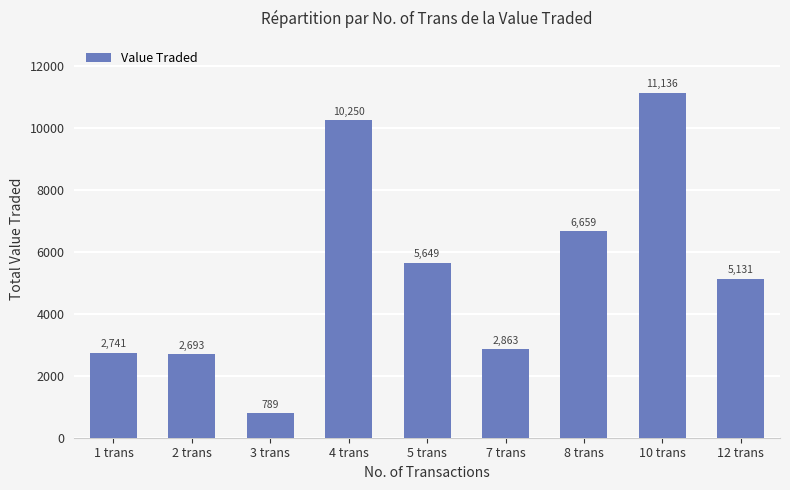

At which label is the value closest to 5962?

5 trans